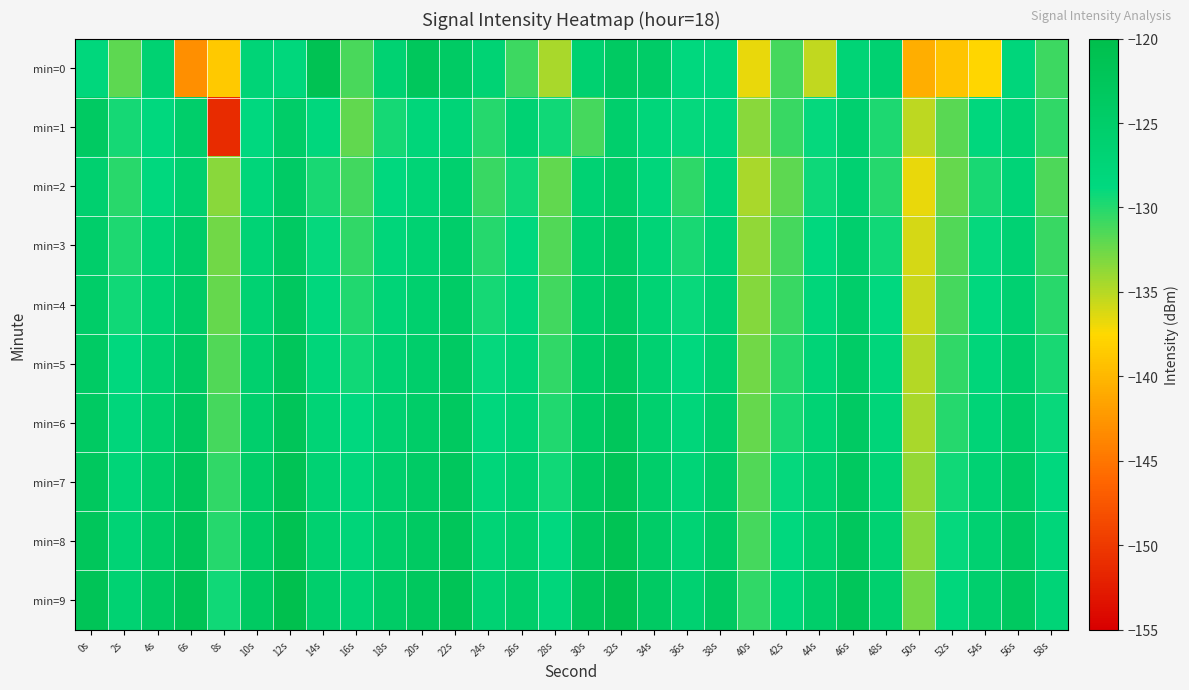

Which series has the largest total across all categories?

min=9